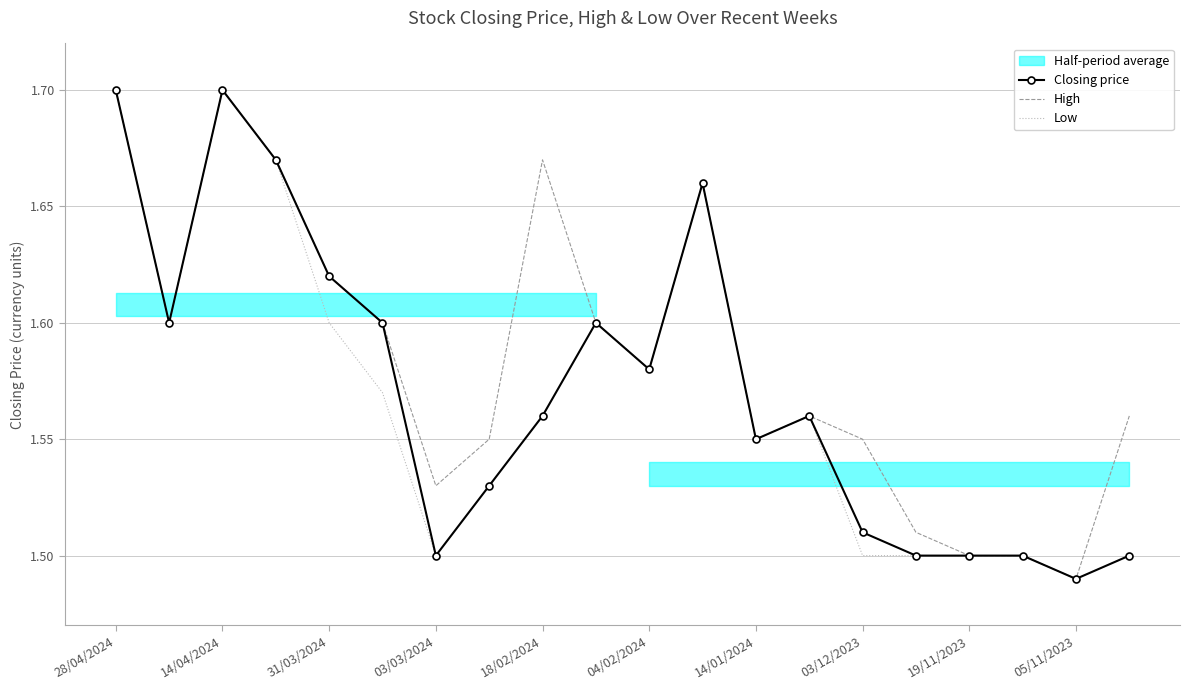

Is it true that High equals 2.6 at 05/11/2023?

False